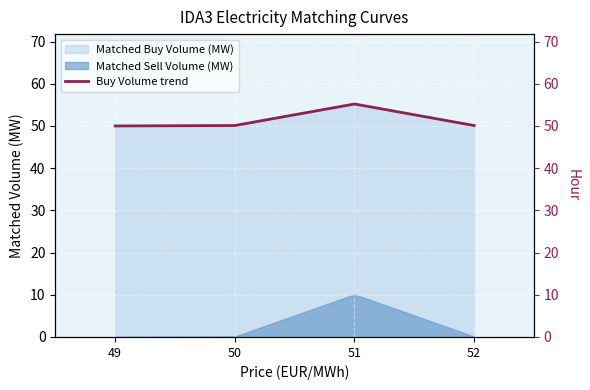

How many lines are shown in the chart?

1